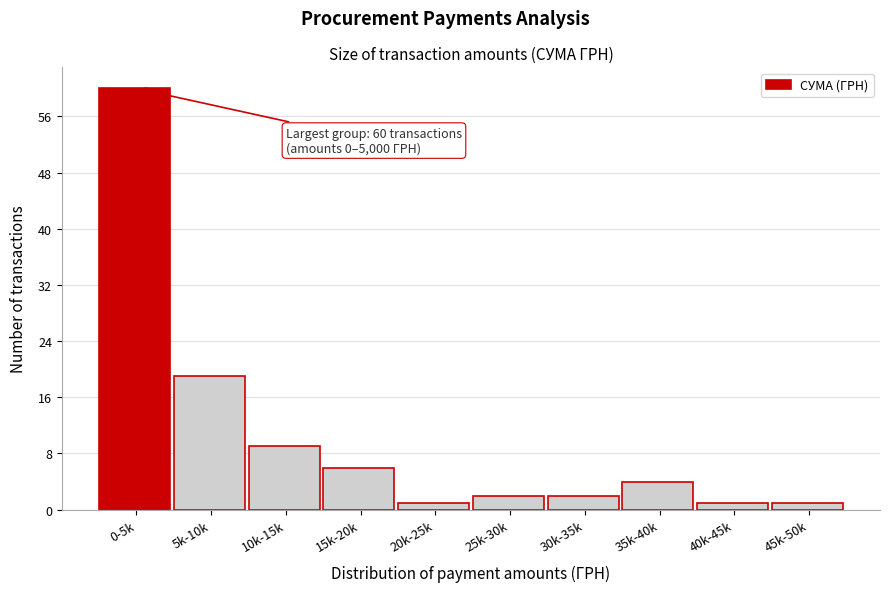

Reading right to left, list all the values displayed in this chart.

45k-50k=1	40k-45k=1	35k-40k=4	30k-35k=2	25k-30k=2	20k-25k=1	15k-20k=6	10k-15k=9	5k-10k=19	0-5k=60